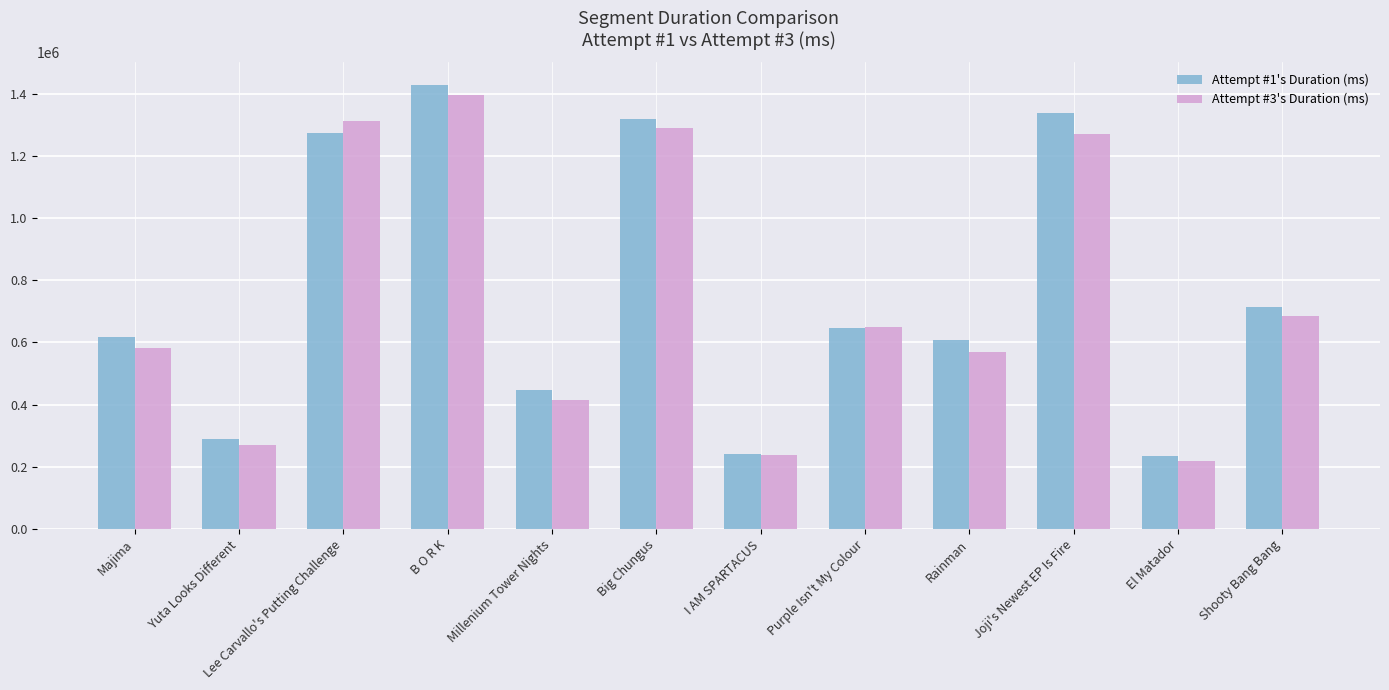

Is it true that Attempt #1's Duration (ms) equals 829995 at B O R K?

False